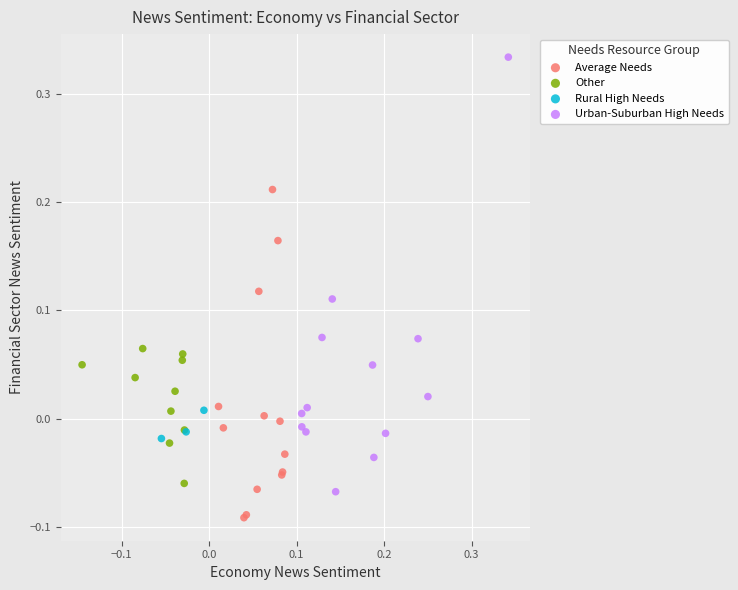

Which series reaches the minimum Y coordinate?

Average Needs